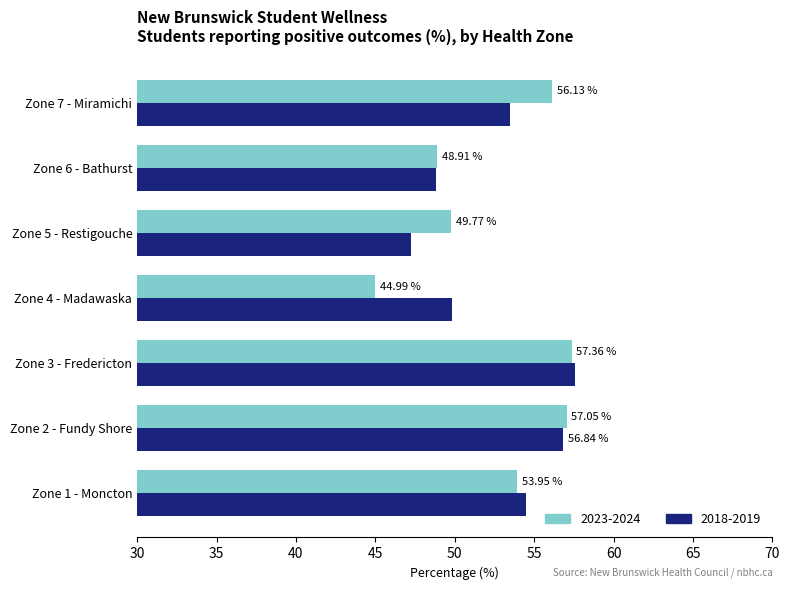

What is the difference between the highest and lowest values at Zone 5 - Restigouche?

2.5